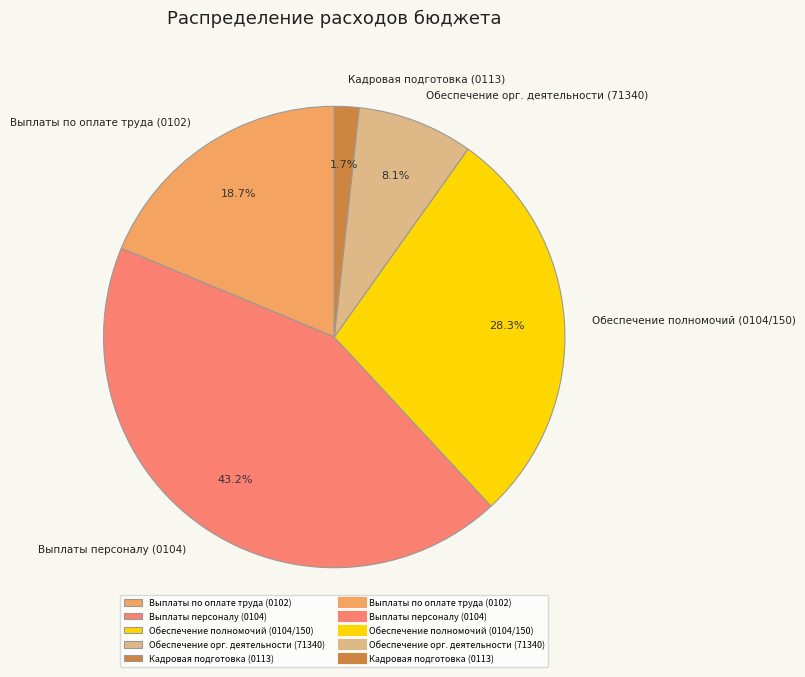

What percentage is NOT represented by Обеспечение орг. деятельности (71340)?

91.9%